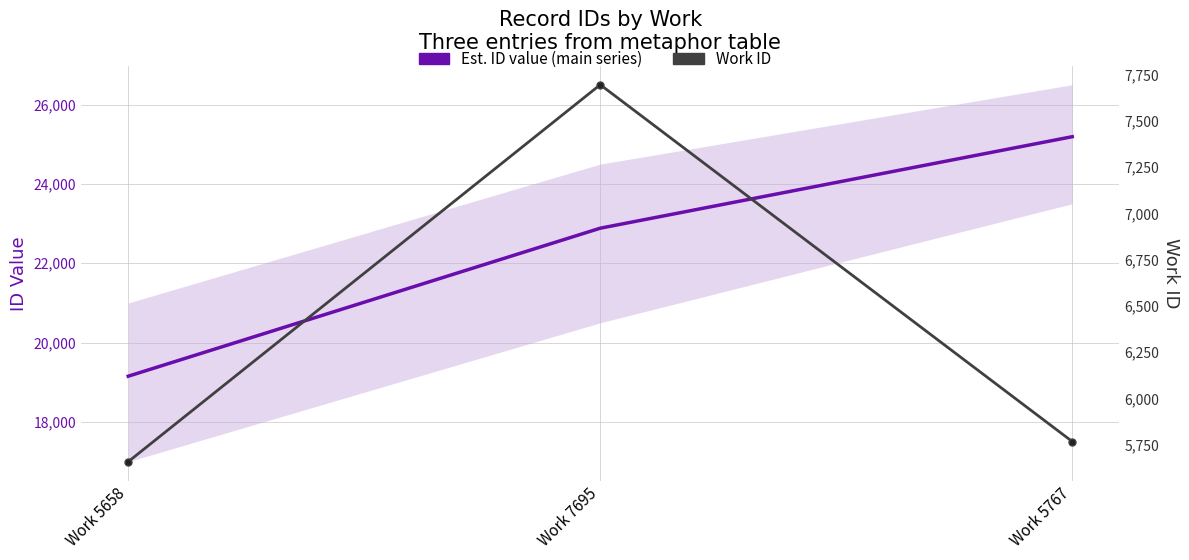

What is the minimum value for Est. ID value (main series)?

19154